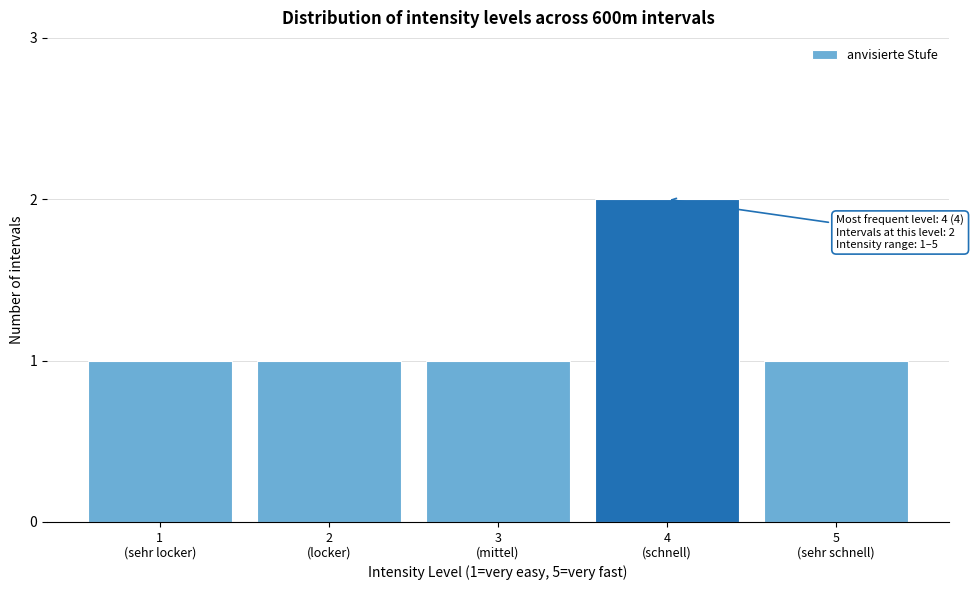

Reading right to left, list all the values displayed in this chart.

1	2	1	1	1